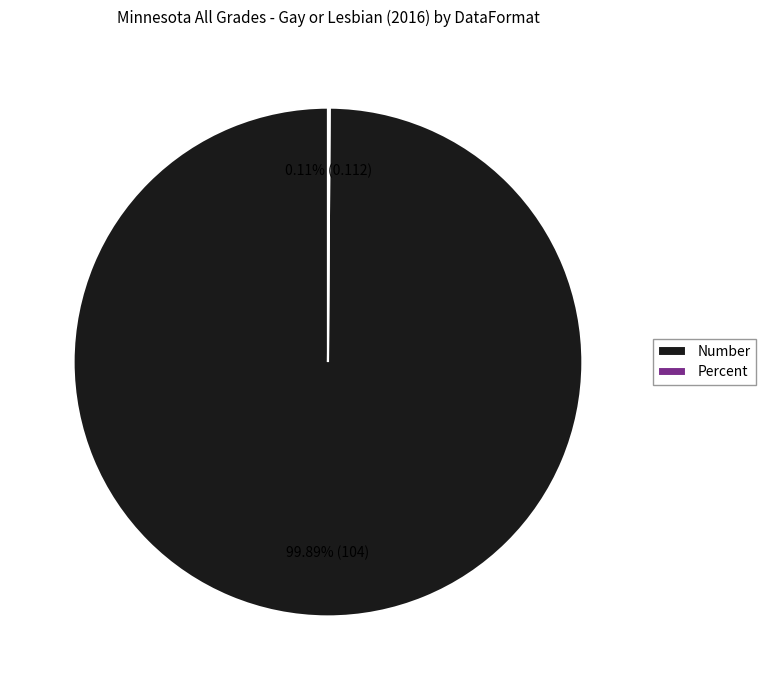

Is there a majority slice in this chart?

Yes